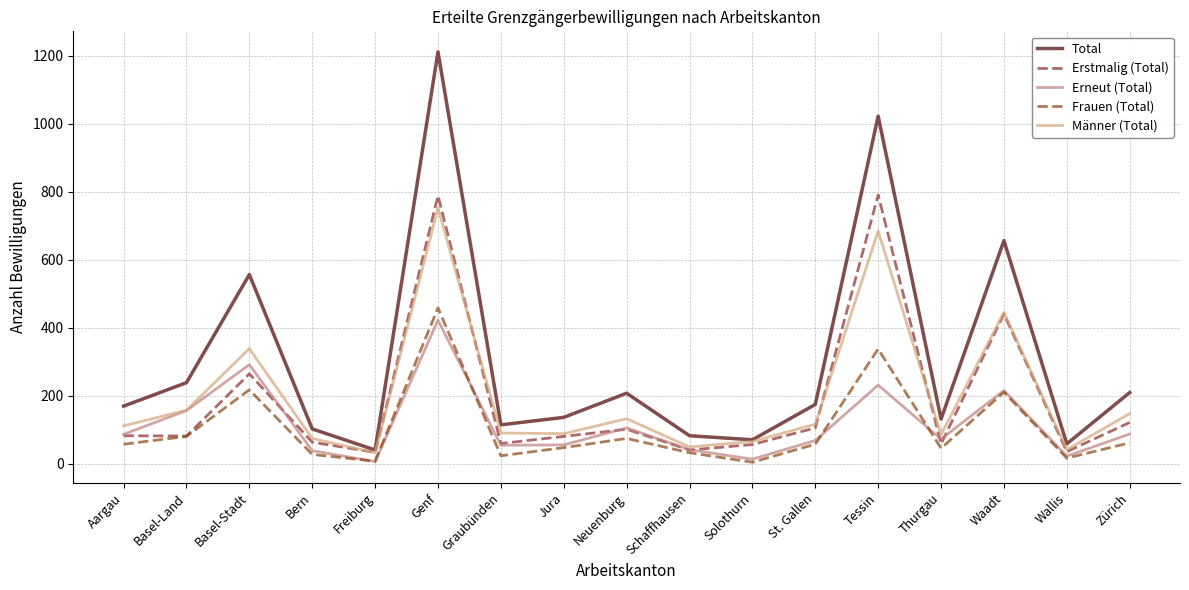

What is the average value of the Männer (Total) series?

201